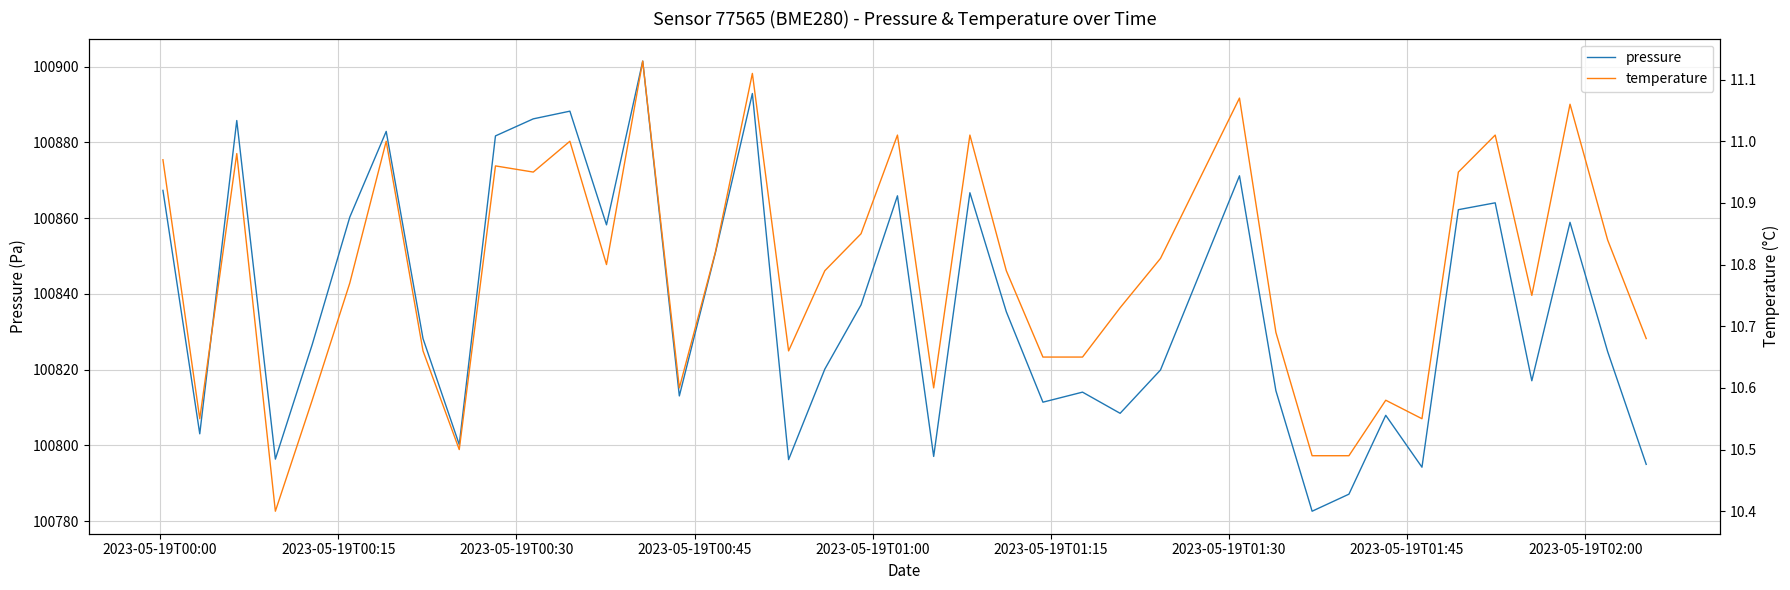

What is the value of the temperature point at the 31st from the left?

10.5